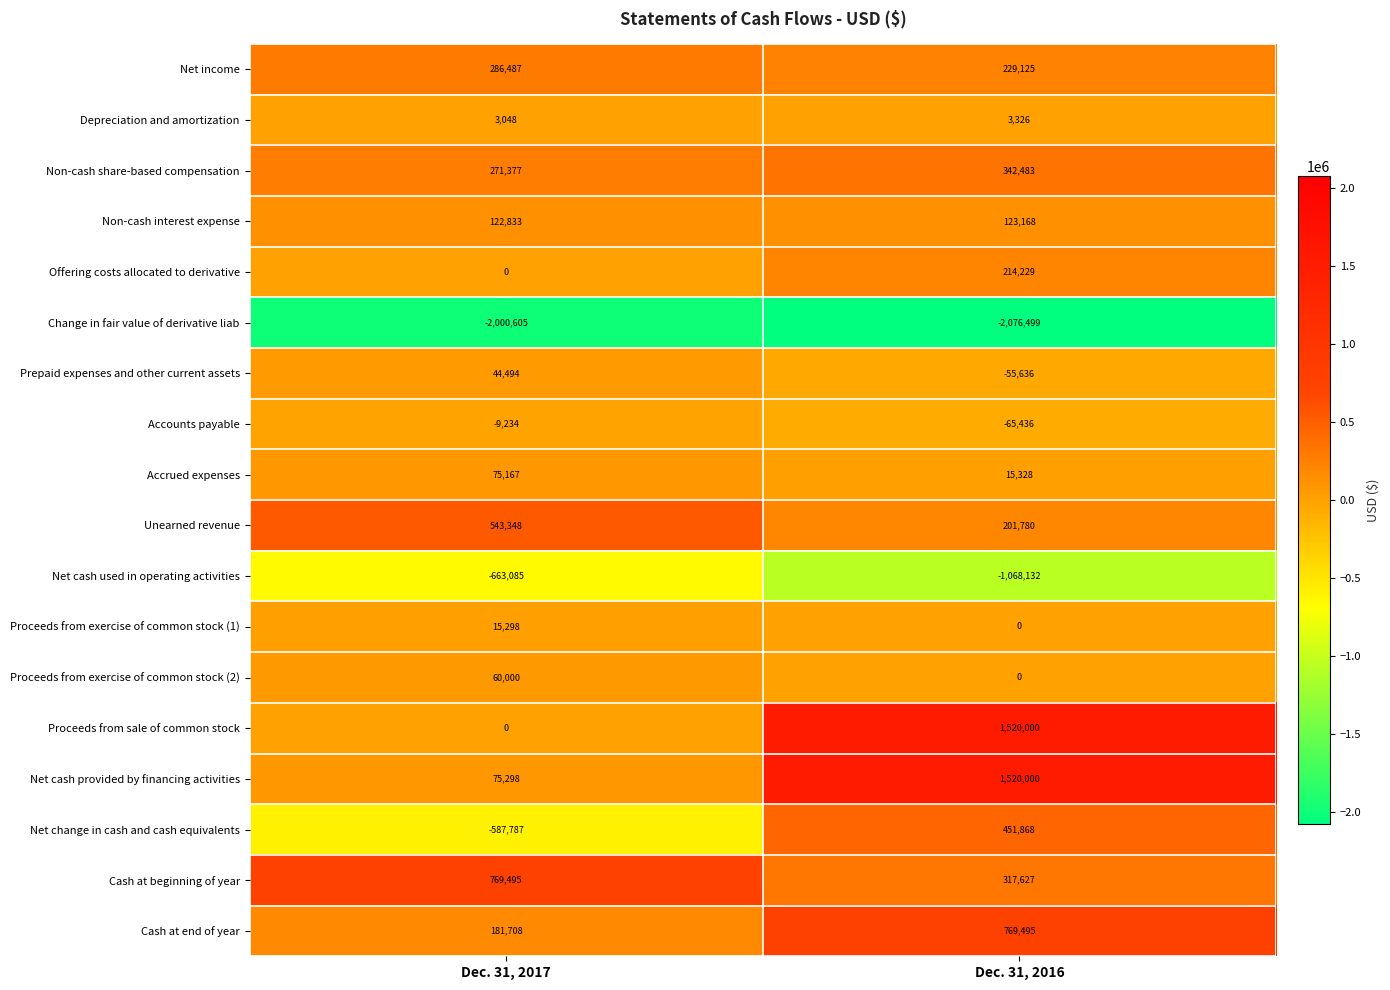

What value does the Depreciation and amortization series have at Dec. 31, 2016, to the nearest 5?

3325